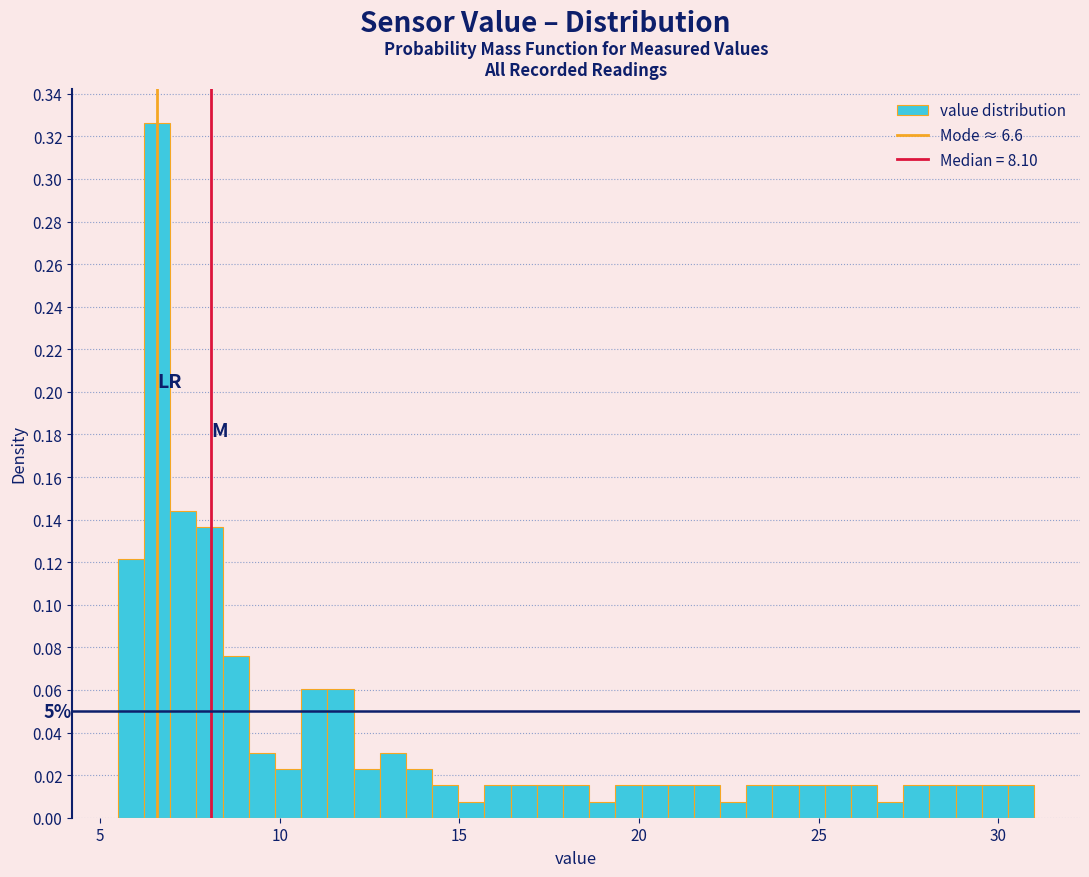

Around what value on the x-axis is the tallest bar? Give the approximate position of its centre, as read against the axis.

6.5